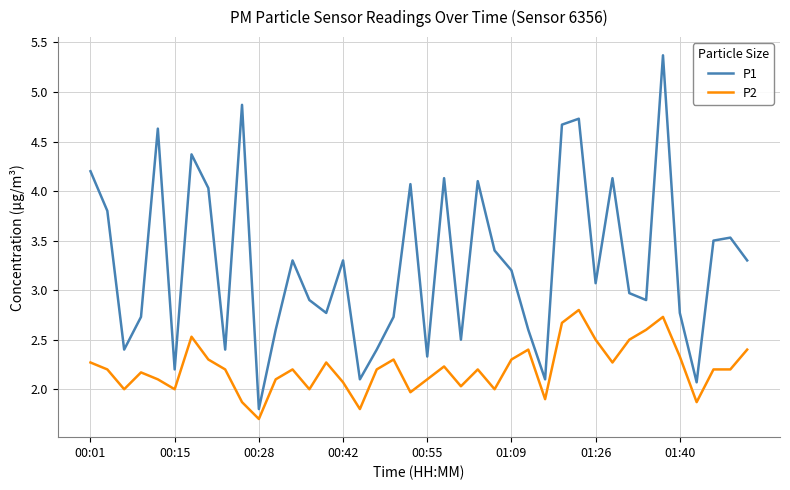

At how many categories does at least one series exceed 3?

21